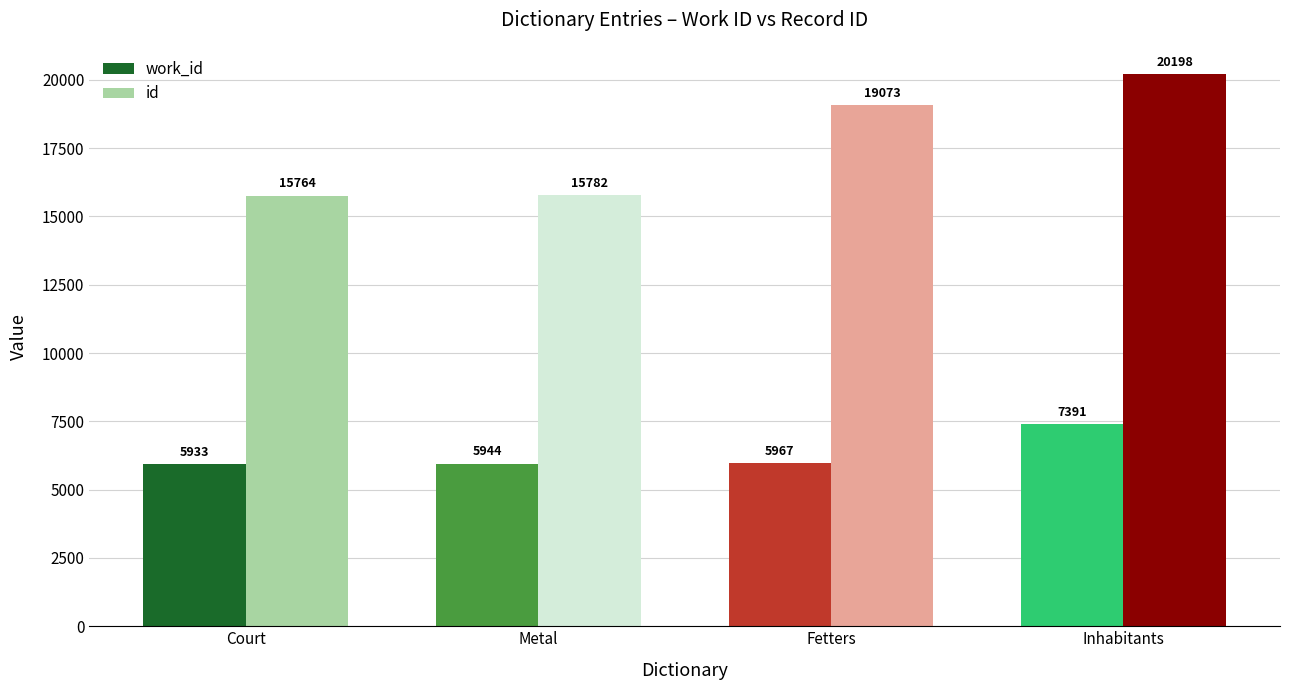

True or false: work_id has a value of 3638 at Court.

False